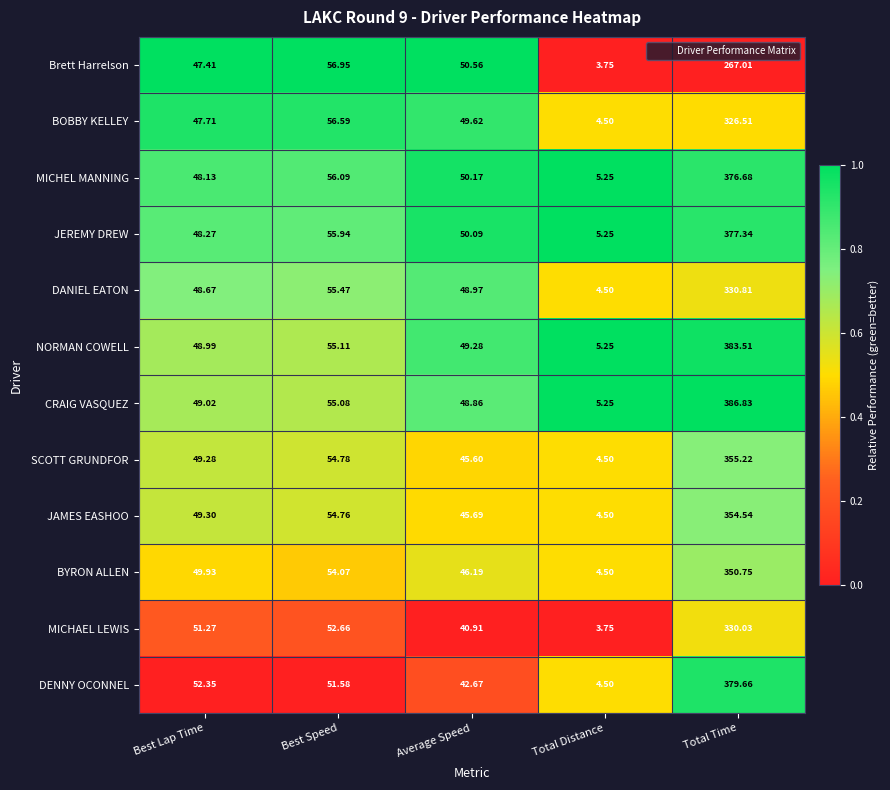

At which category is the sum across all series the highest?

Total Time